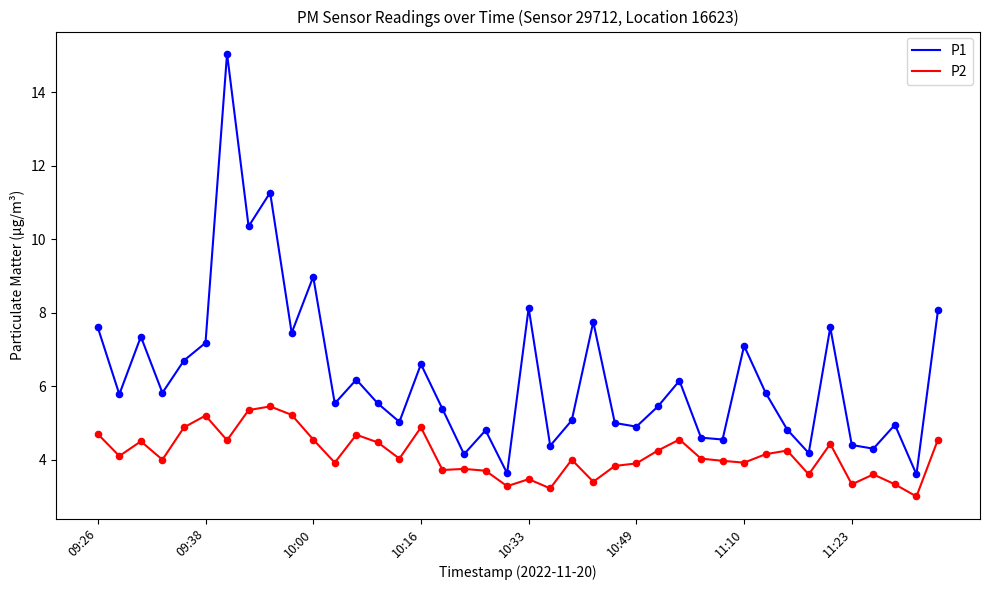

Which series has the widest spread of values?

P1